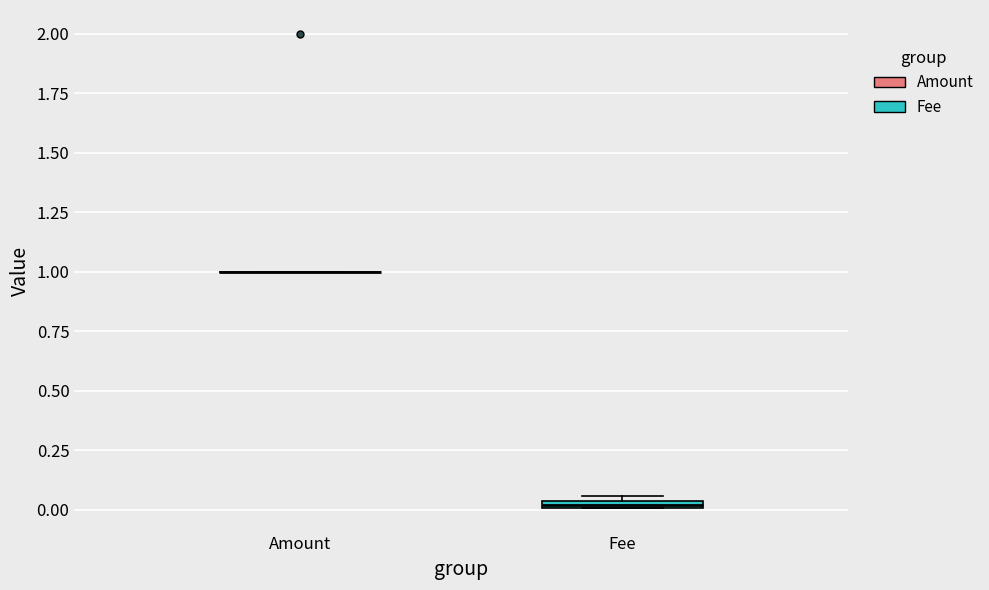

Where is the lower edge of the box for Fee on the y-axis? The values are not printed on the chart, so give them approximately, as read against the axis.

0.00